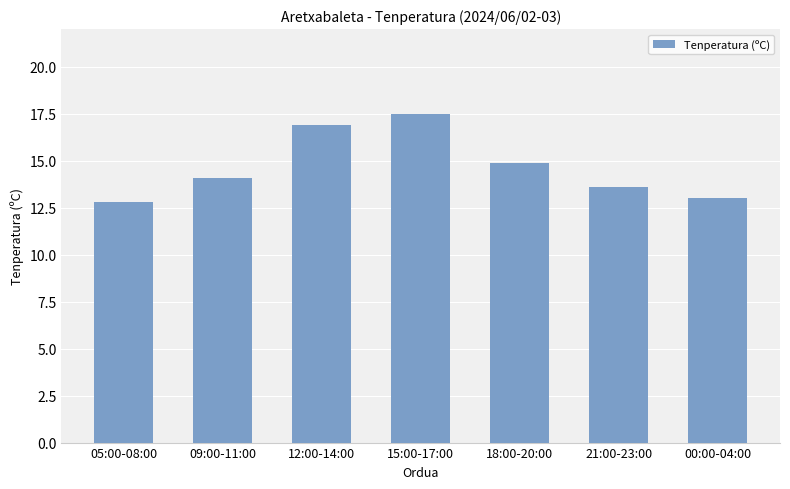

How many values are below 14?

3